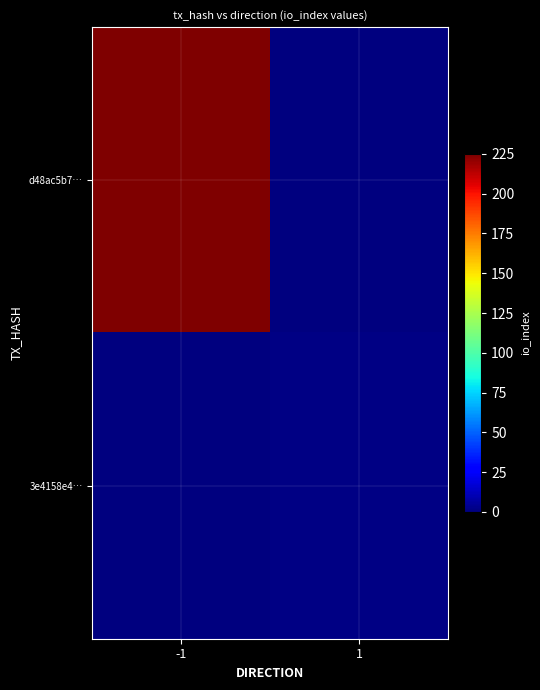

Between -1 and 1, which series saw the biggest shift?

d48ac5b7…